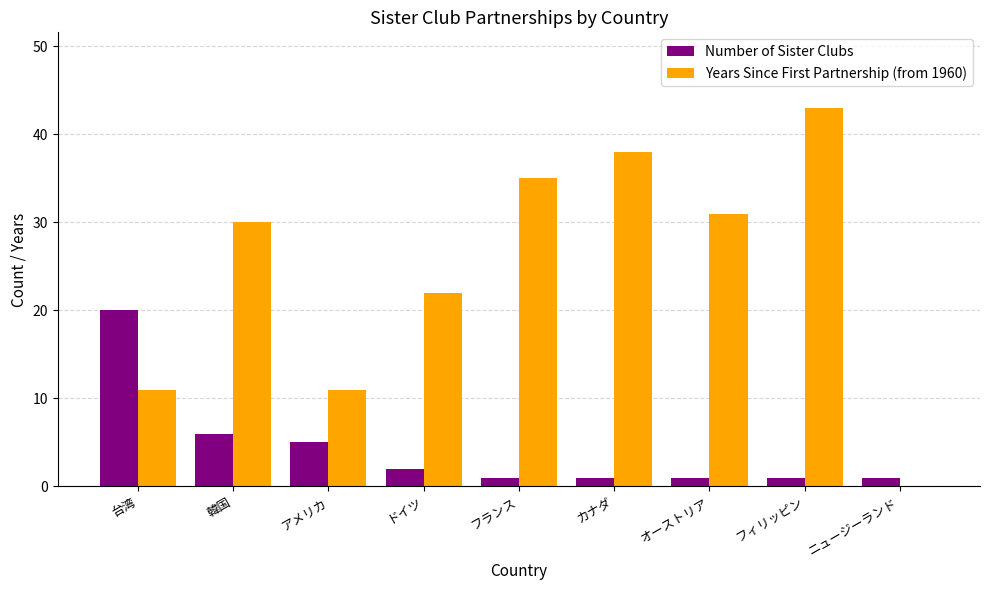

How many categories are shown in the chart?

9